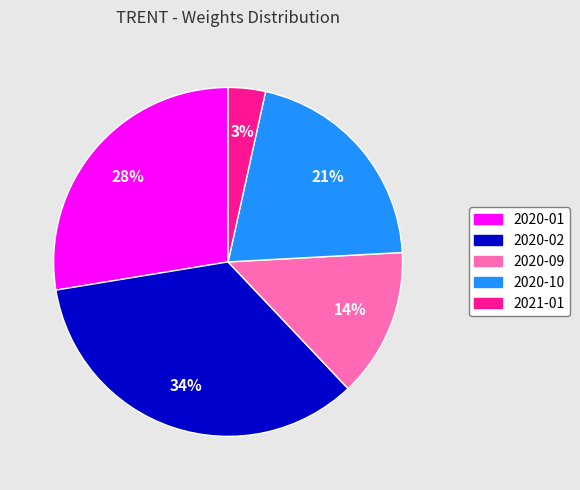

To the nearest percent, what is the difference between the largest and smallest slice percentages?

31%